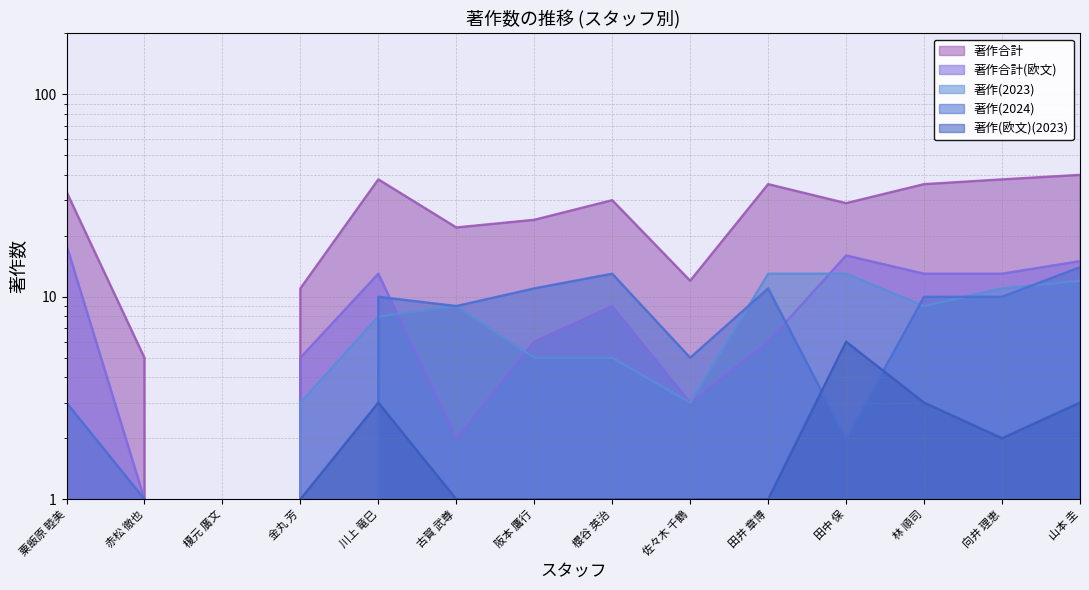

Is the value of 著作(欧文)(2023) at 佐々木 千鶴 greater than the value of 著作(2023) at 山本 圭?

No